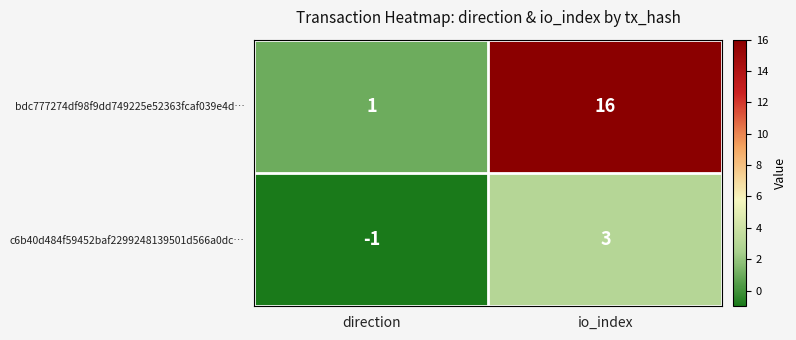

What is the sum of the bdc777274df98f9dd749225e52363fcaf039e4d… values at io_index and direction?

17